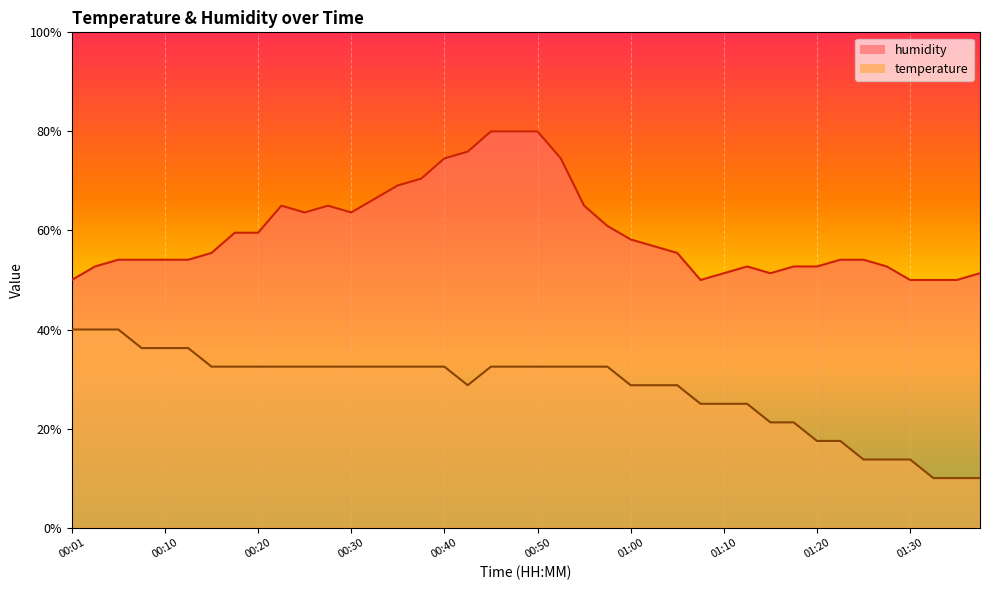

Reading right to left, what are all the values shown in this chart?

temperature: 10.0	10.0	10.0	13.8	13.8	13.8	17.5	17.5	21.3	21.3	25.0	25.0	25.0	28.7	28.7	28.7	32.5	32.5	32.5	32.5	32.5	32.5	28.7	32.5	32.5	32.5	32.5	32.5	32.5	32.5	32.5	32.5	32.5	32.5	36.2	36.2	36.2	40.0	40.0	40.0
humidity: 51.4	50.0	50.0	50.0	52.7	54.1	54.1	52.7	52.7	51.4	52.7	51.4	50.0	55.5	56.8	58.2	60.9	65.0	74.5	80.0	80.0	80.0	75.9	74.5	70.5	69.1	66.4	63.6	65.0	63.6	65.0	59.5	59.5	55.5	54.1	54.1	54.1	54.1	52.7	50.0